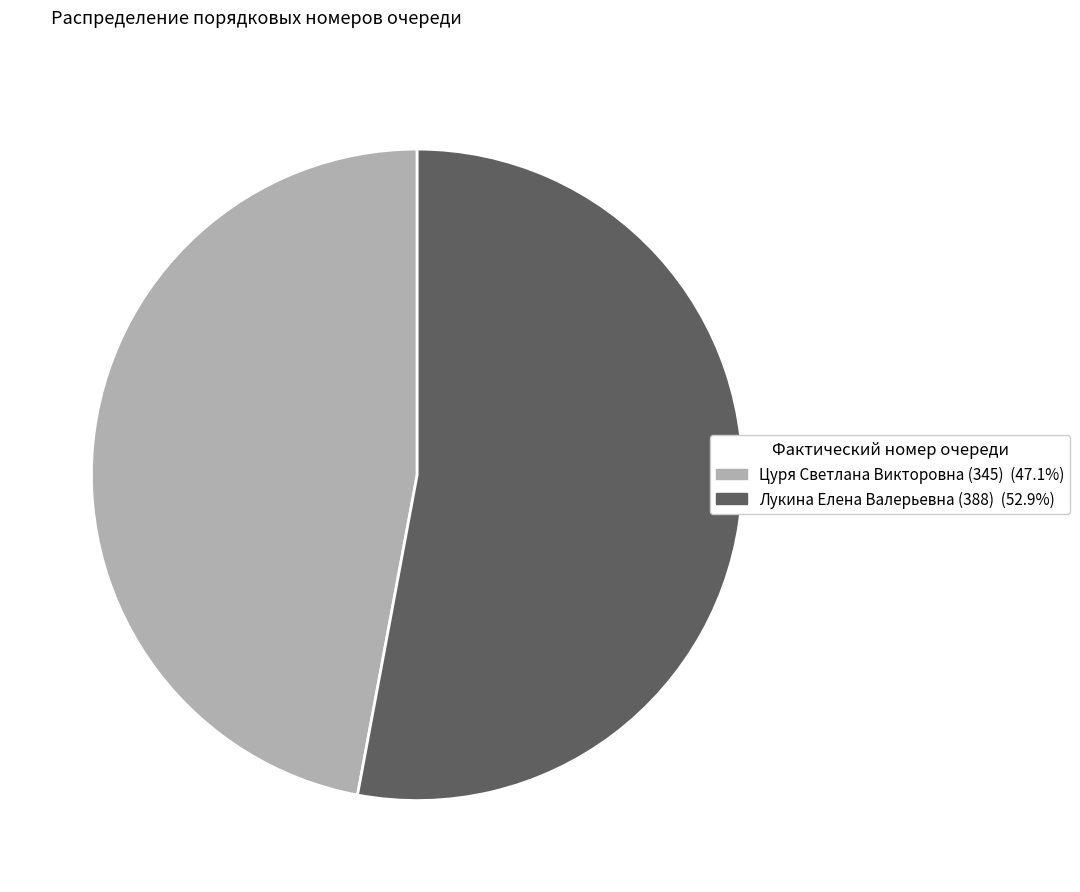

Does any single category account for the majority?

Yes